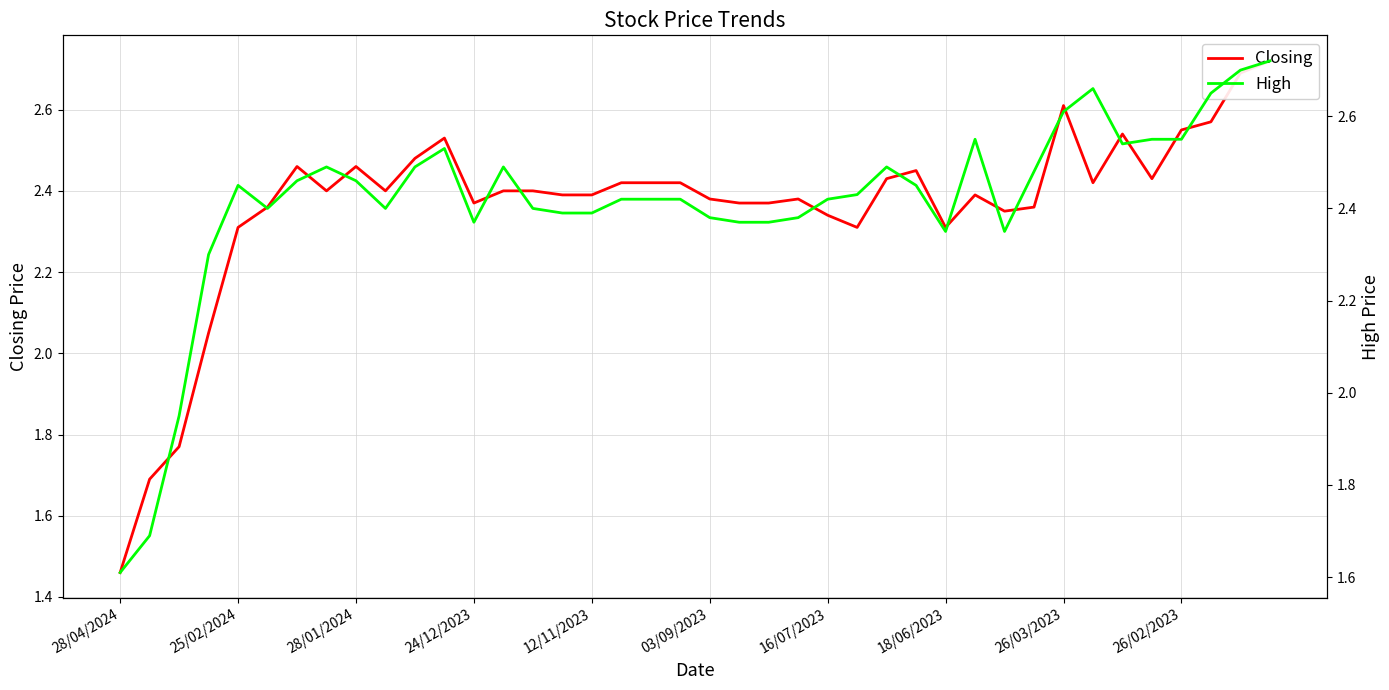

What position from the left is 30?

31